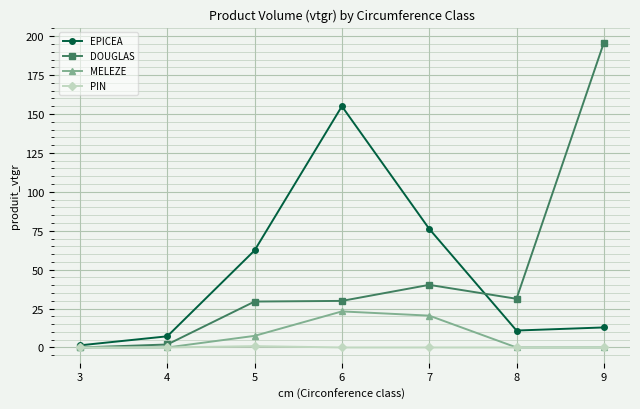

What is the greatest value displayed?

195.7